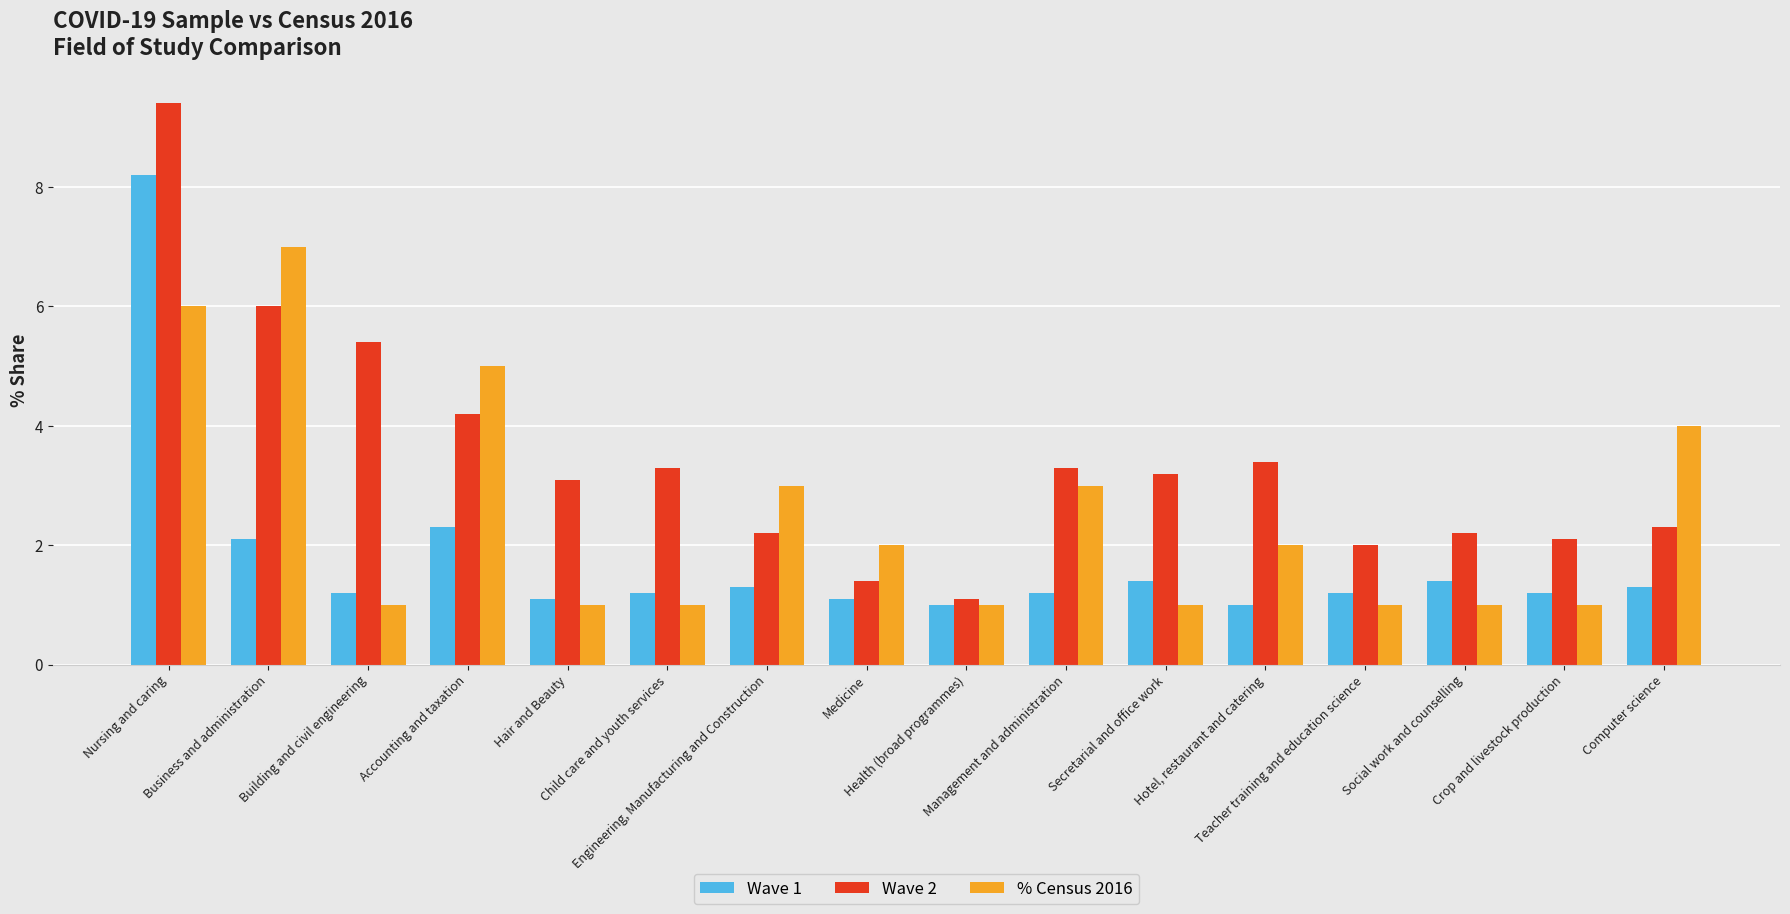

How many distinct data groups are displayed?

3